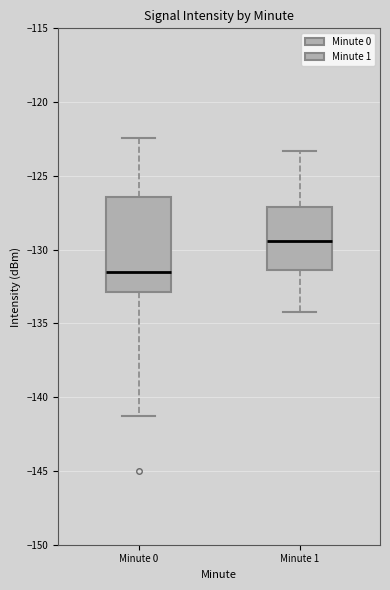

Which box is the tallest, from its lower edge to its upper edge?

Minute 0